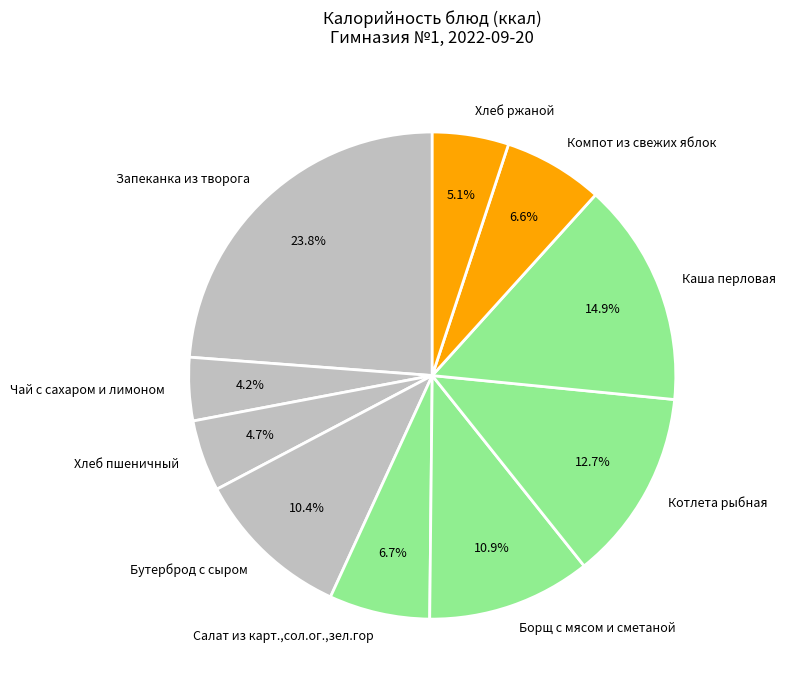

How many slices are in this pie chart?

10